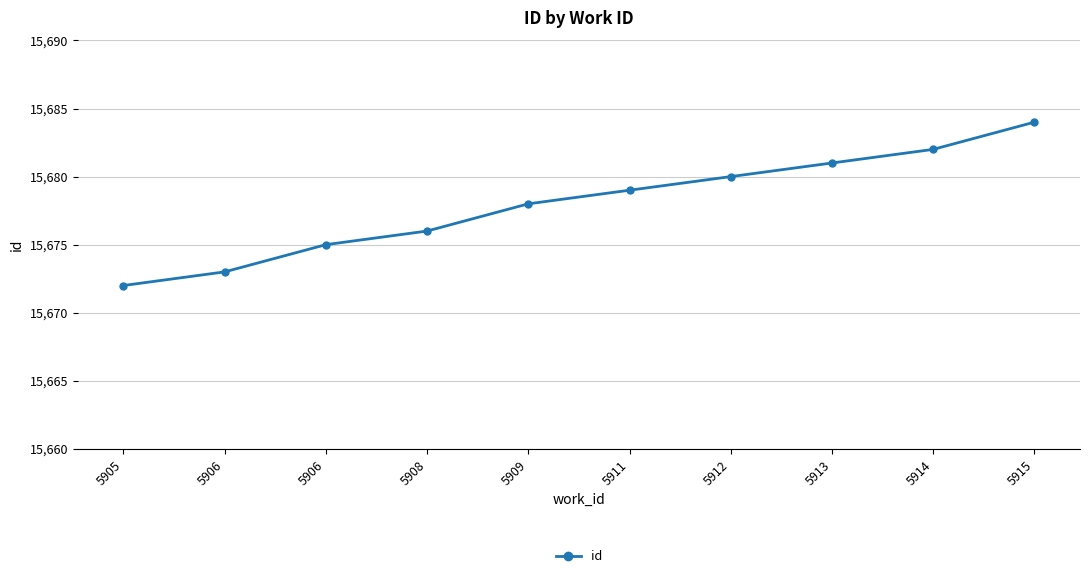

List the labels in order of value, smallest first.

5905, 5906, 5906, 5908, 5909, 5911, 5912, 5913, 5914, 5915